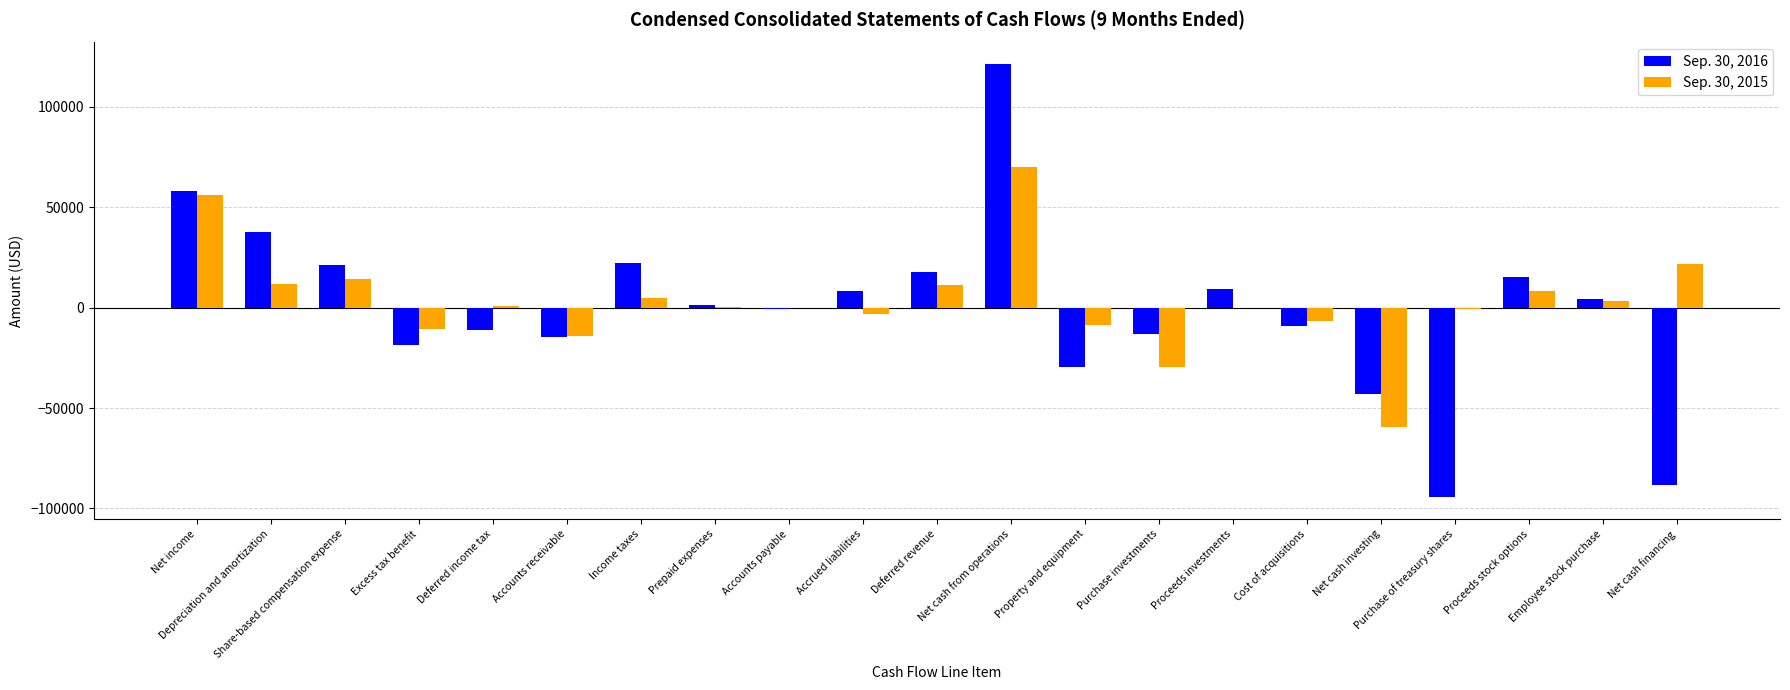

Does the chart contain stacked bars?

No